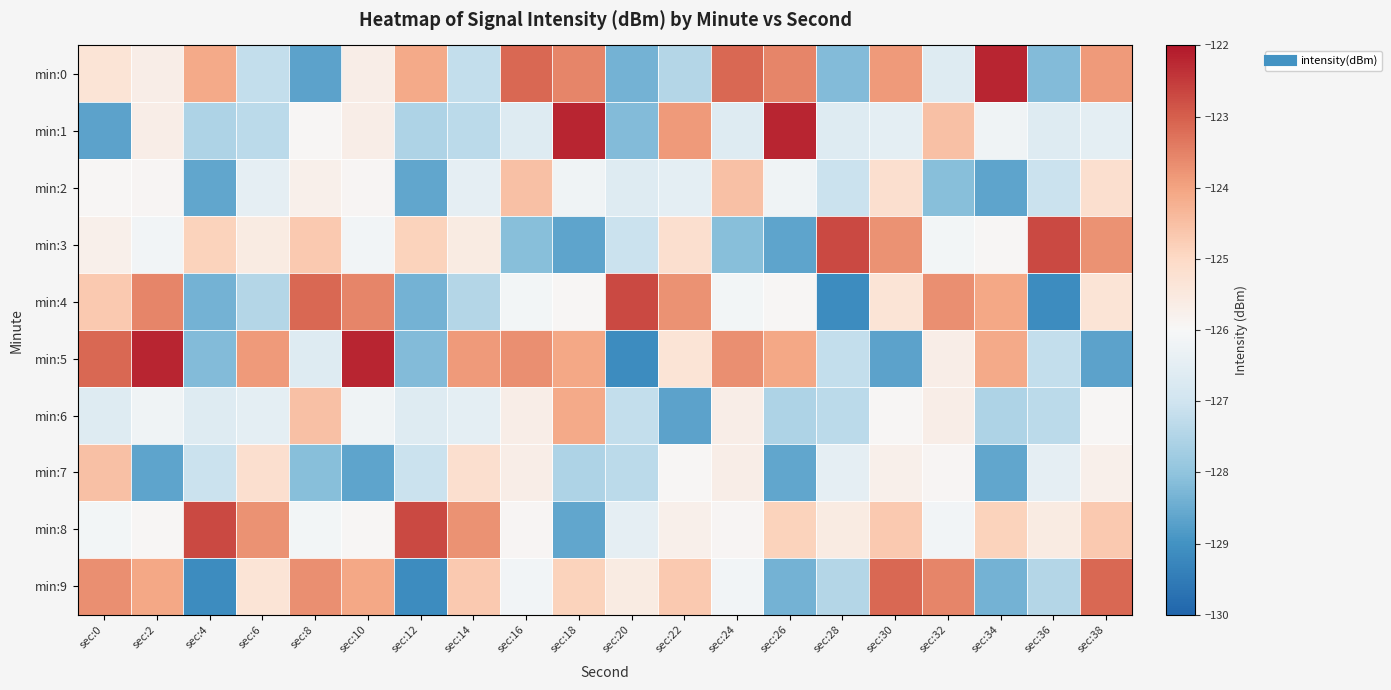

Reading left to right, what are all the values shown in this chart?

min:0: sec:0=-125.3	sec:2=-125.7	sec:4=-124.1	sec:6=-127.2	sec:8=-128.7	sec:10=-125.7	sec:12=-124.1	sec:14=-127.2	sec:16=-123.1	sec:18=-123.6	sec:20=-128.4	sec:22=-127.5	sec:24=-123.1	sec:26=-123.6	sec:28=-128.2	sec:30=-123.9	sec:32=-126.6	sec:34=-122.2	sec:36=-128.2	sec:38=-123.9
min:1: sec:0=-128.7	sec:2=-125.7	sec:4=-127.6	sec:6=-127.3	sec:8=-125.9	sec:10=-125.7	sec:12=-127.6	sec:14=-127.3	sec:16=-126.6	sec:18=-122.2	sec:20=-128.2	sec:22=-123.9	sec:24=-126.6	sec:26=-122.2	sec:28=-126.6	sec:30=-126.5	sec:32=-124.5	sec:34=-126.2	sec:36=-126.6	sec:38=-126.5
min:2: sec:0=-125.9	sec:2=-125.9	sec:4=-128.6	sec:6=-126.4	sec:8=-125.7	sec:10=-125.9	sec:12=-128.6	sec:14=-126.4	sec:16=-124.5	sec:18=-126.2	sec:20=-126.6	sec:22=-126.5	sec:24=-124.5	sec:26=-126.2	sec:28=-127.1	sec:30=-125.2	sec:32=-128.1	sec:34=-128.6	sec:36=-127.1	sec:38=-125.2
min:3: sec:0=-125.7	sec:2=-126.1	sec:4=-124.9	sec:6=-125.6	sec:8=-124.7	sec:10=-126.1	sec:12=-124.9	sec:14=-125.6	sec:16=-128.1	sec:18=-128.6	sec:20=-127.1	sec:22=-125.2	sec:24=-128.1	sec:26=-128.6	sec:28=-122.7	sec:30=-123.7	sec:32=-126.1	sec:34=-126.0	sec:36=-122.7	sec:38=-123.7
min:4: sec:0=-124.7	sec:2=-123.6	sec:4=-128.4	sec:6=-127.5	sec:8=-123.1	sec:10=-123.6	sec:12=-128.4	sec:14=-127.5	sec:16=-126.1	sec:18=-126.0	sec:20=-122.7	sec:22=-123.7	sec:24=-126.1	sec:26=-126.0	sec:28=-129.1	sec:30=-125.3	sec:32=-123.7	sec:34=-124.1	sec:36=-129.1	sec:38=-125.3
min:5: sec:0=-123.1	sec:2=-122.2	sec:4=-128.2	sec:6=-123.9	sec:8=-126.6	sec:10=-122.2	sec:12=-128.2	sec:14=-123.9	sec:16=-123.7	sec:18=-124.1	sec:20=-129.1	sec:22=-125.3	sec:24=-123.7	sec:26=-124.1	sec:28=-127.2	sec:30=-128.7	sec:32=-125.7	sec:34=-124.1	sec:36=-127.2	sec:38=-128.7
min:6: sec:0=-126.6	sec:2=-126.2	sec:4=-126.6	sec:6=-126.5	sec:8=-124.5	sec:10=-126.2	sec:12=-126.6	sec:14=-126.5	sec:16=-125.7	sec:18=-124.1	sec:20=-127.2	sec:22=-128.7	sec:24=-125.7	sec:26=-127.6	sec:28=-127.3	sec:30=-125.9	sec:32=-125.7	sec:34=-127.6	sec:36=-127.3	sec:38=-125.9
min:7: sec:0=-124.5	sec:2=-128.6	sec:4=-127.1	sec:6=-125.2	sec:8=-128.1	sec:10=-128.6	sec:12=-127.1	sec:14=-125.2	sec:16=-125.7	sec:18=-127.6	sec:20=-127.3	sec:22=-125.9	sec:24=-125.7	sec:26=-128.6	sec:28=-126.4	sec:30=-125.7	sec:32=-125.9	sec:34=-128.6	sec:36=-126.4	sec:38=-125.7
min:8: sec:0=-126.1	sec:2=-126.0	sec:4=-122.7	sec:6=-123.7	sec:8=-126.1	sec:10=-126.0	sec:12=-122.7	sec:14=-123.7	sec:16=-125.9	sec:18=-128.6	sec:20=-126.4	sec:22=-125.7	sec:24=-125.9	sec:26=-124.9	sec:28=-125.6	sec:30=-124.7	sec:32=-126.1	sec:34=-124.9	sec:36=-125.6	sec:38=-124.7
min:9: sec:0=-123.7	sec:2=-124.1	sec:4=-129.1	sec:6=-125.3	sec:8=-123.7	sec:10=-124.1	sec:12=-129.1	sec:14=-124.7	sec:16=-126.1	sec:18=-124.9	sec:20=-125.6	sec:22=-124.7	sec:24=-126.1	sec:26=-128.4	sec:28=-127.5	sec:30=-123.1	sec:32=-123.6	sec:34=-128.4	sec:36=-127.5	sec:38=-123.1